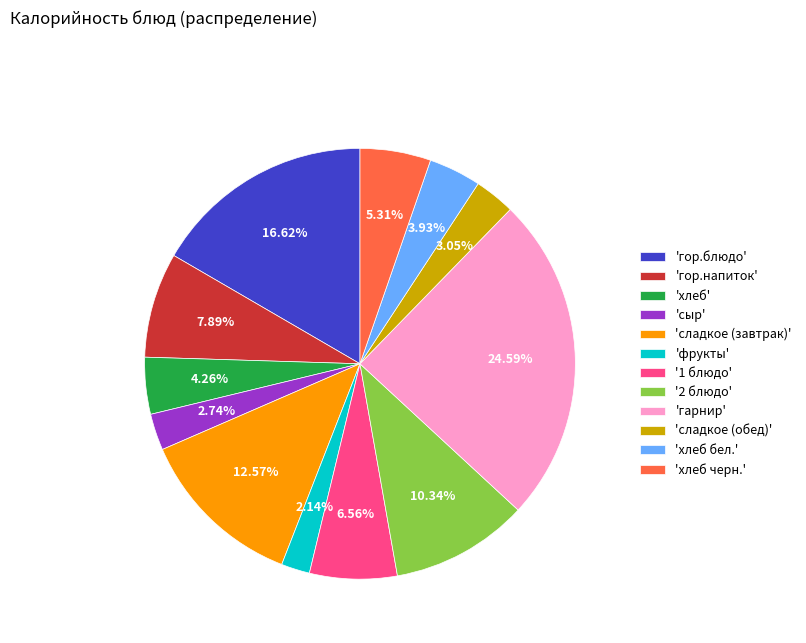

Does any single category account for the majority?

No